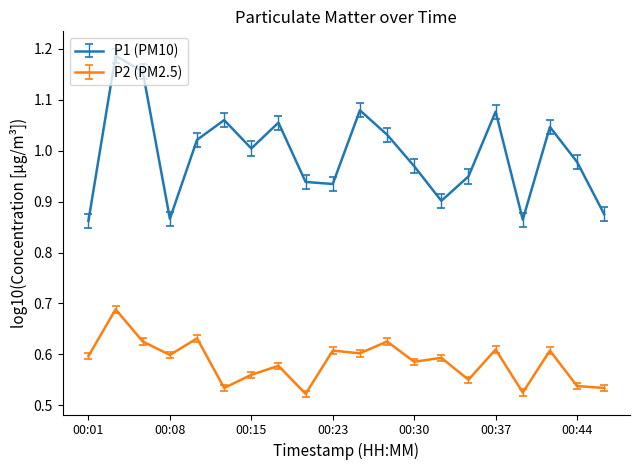

True or false: P1 (PM10) and P2 (PM2.5) intersect in this chart.

False